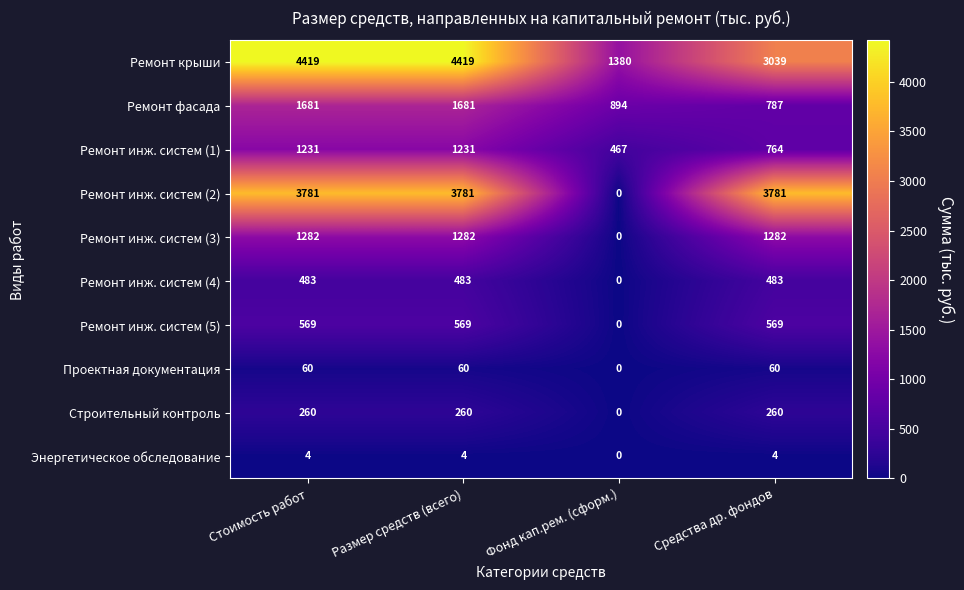

The value of Ремонт крыши at Средства др. фондов is 4629. True or false?

False